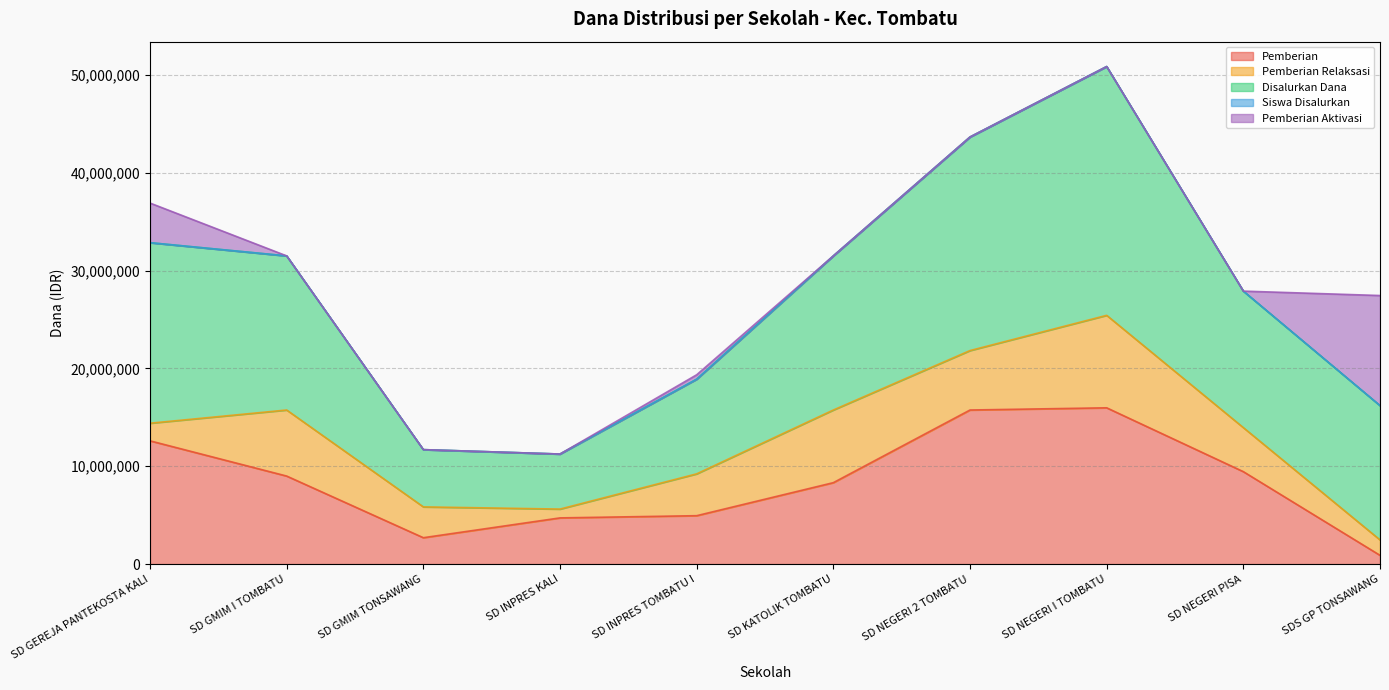

At which category does Pemberian reach its first local valley?

SD GMIM TONSAWANG